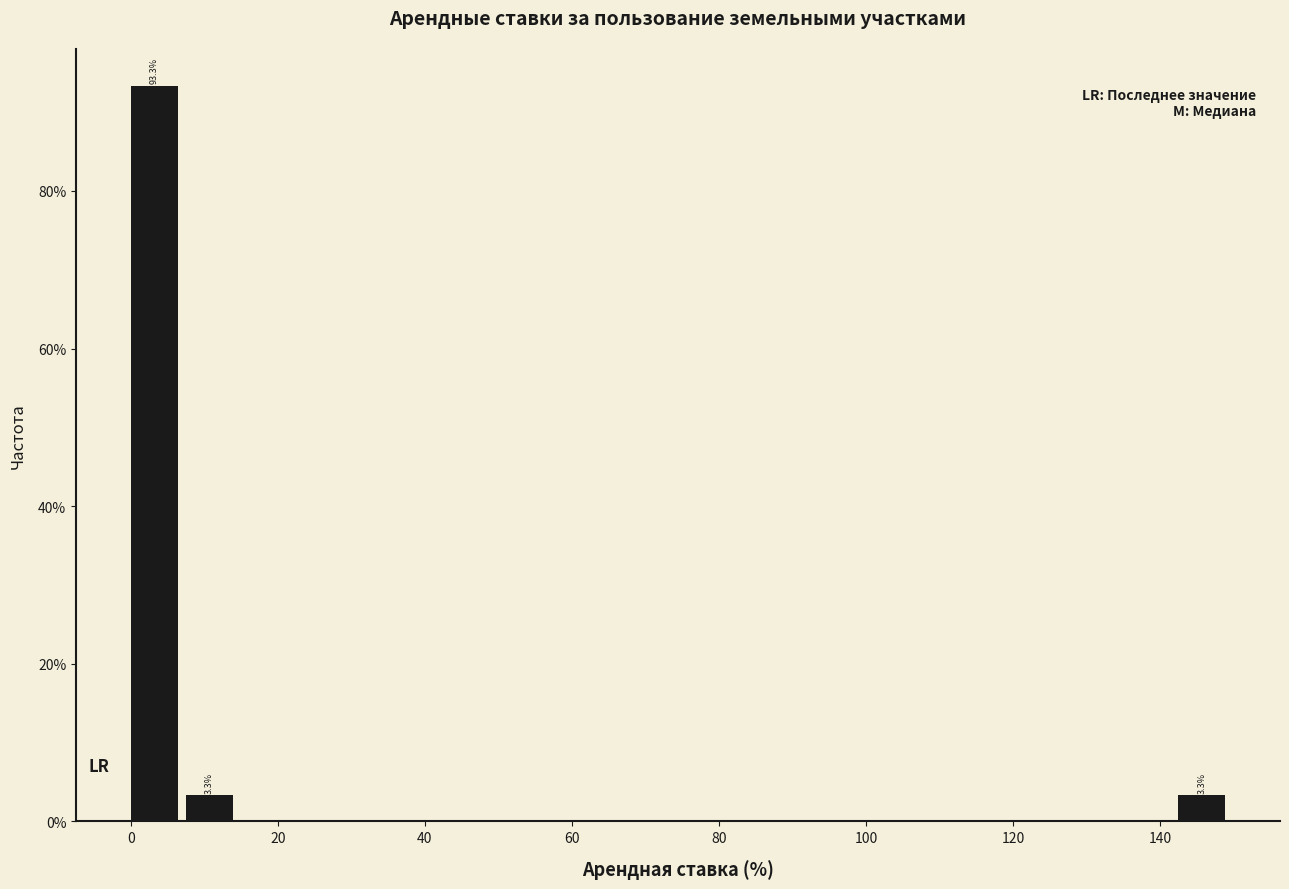

Around what value on the x-axis is the tallest bar? Give the approximate position of its centre, as read against the axis.

4